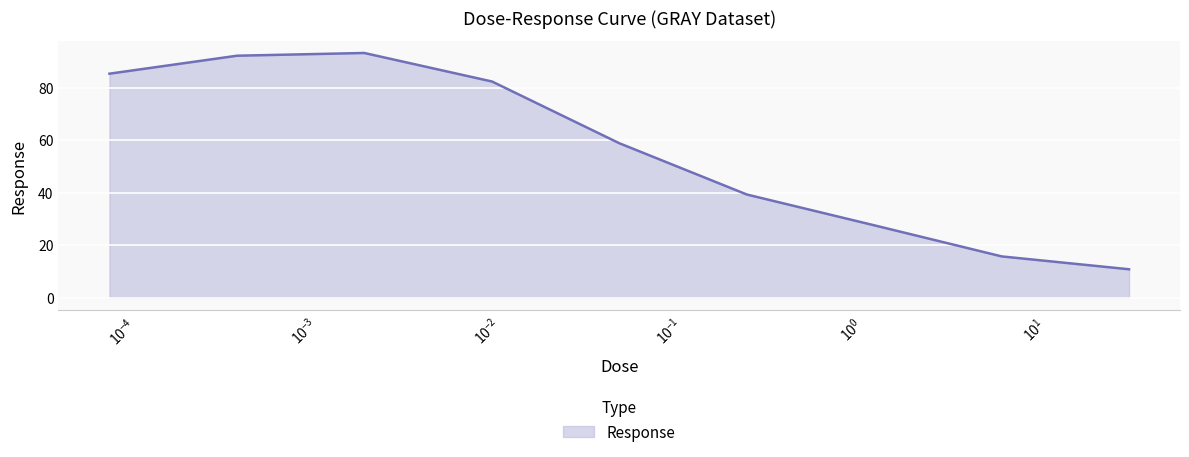

What is the smallest value displayed?

10.9